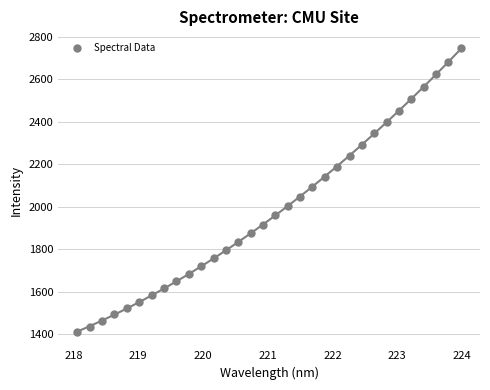

What is the range of Y values (max minus min)?

1335.3